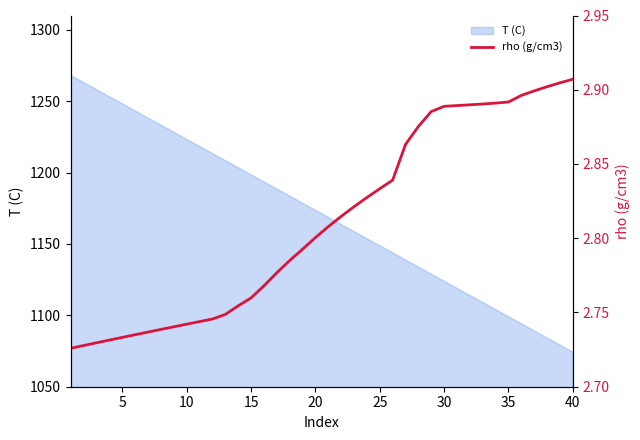

How many data points does each series have?

40